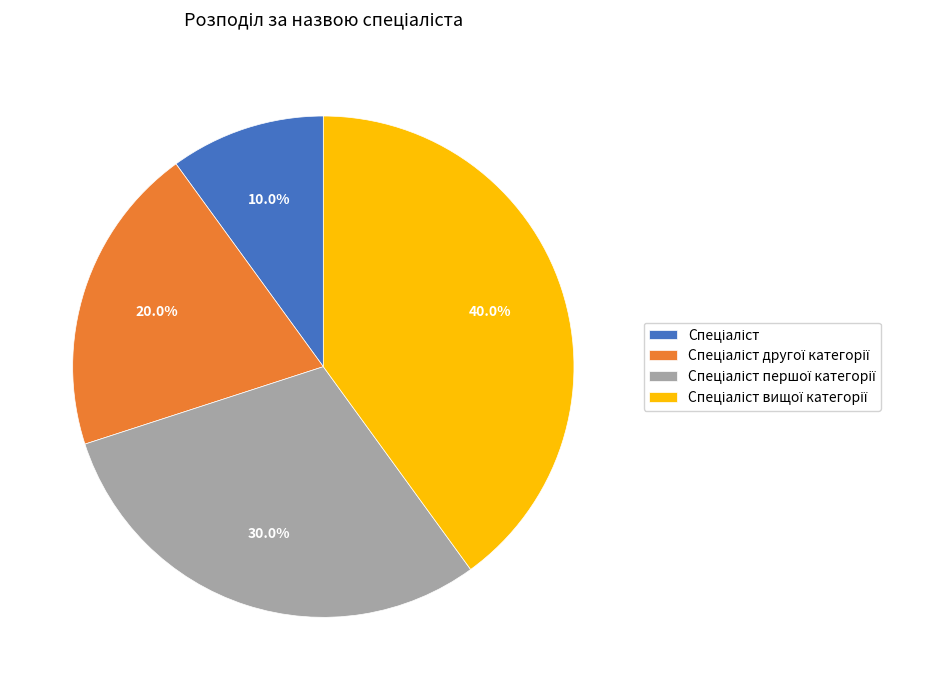

How many slices are in this pie chart?

4